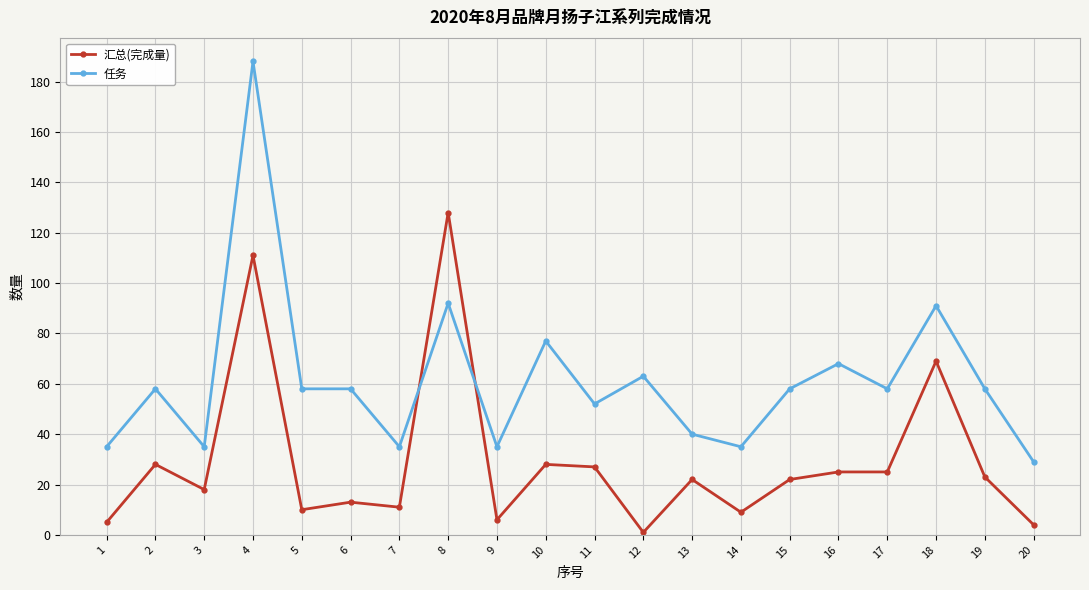

Where do 汇总(完成量) and 任务 first cross each other?

7 and 8